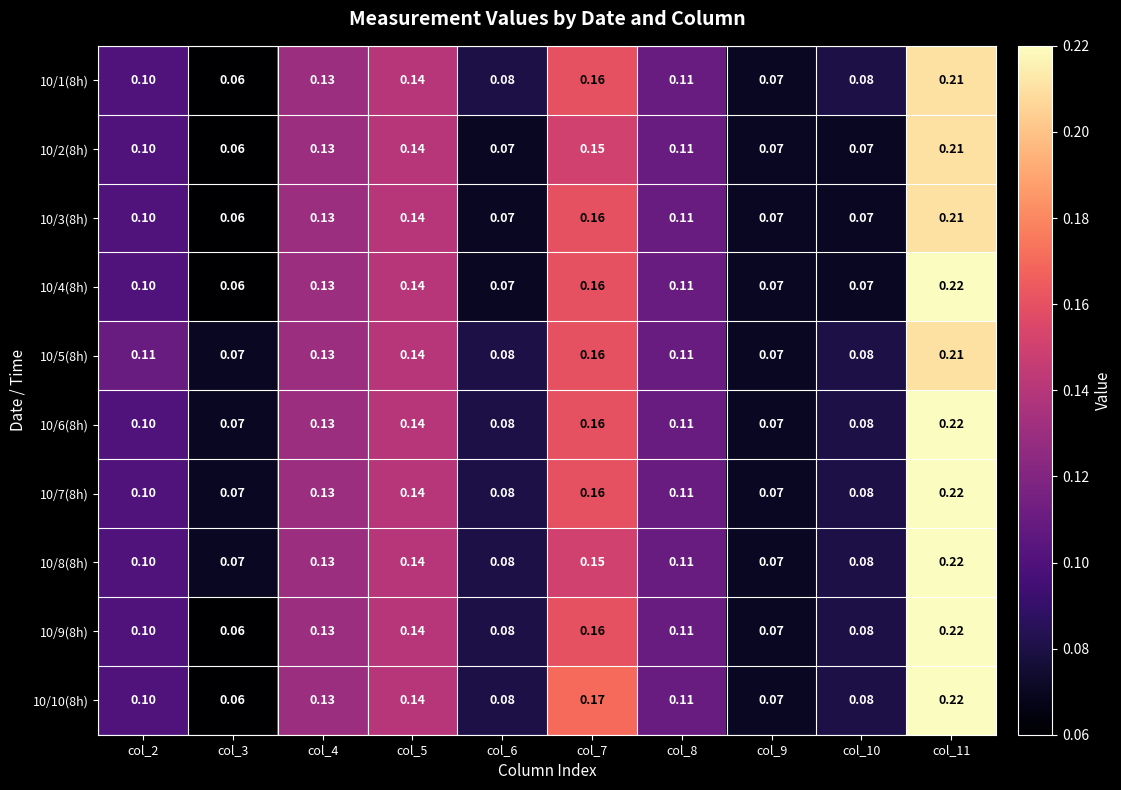

Is the value of 10/5(8h) at col_4 greater than the value of 10/9(8h) at col_8?

Yes